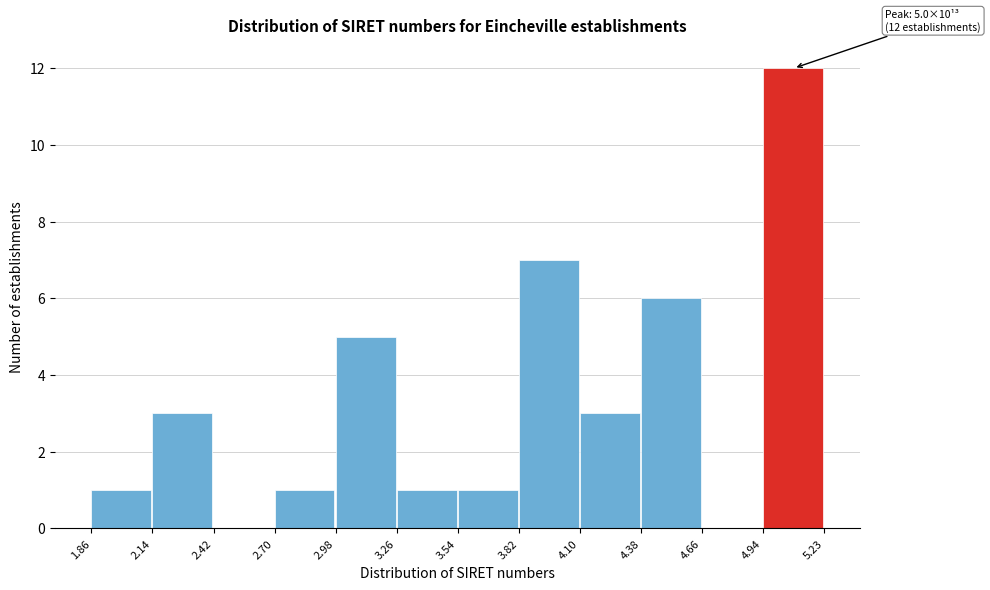

Reading right to left, list all the values displayed in this chart.

4.94=12	4.66=0	4.38=6	4.10=3	3.82=7	3.54=1	3.26=1	2.98=5	2.70=1	2.42=0	2.14=3	1.86=1